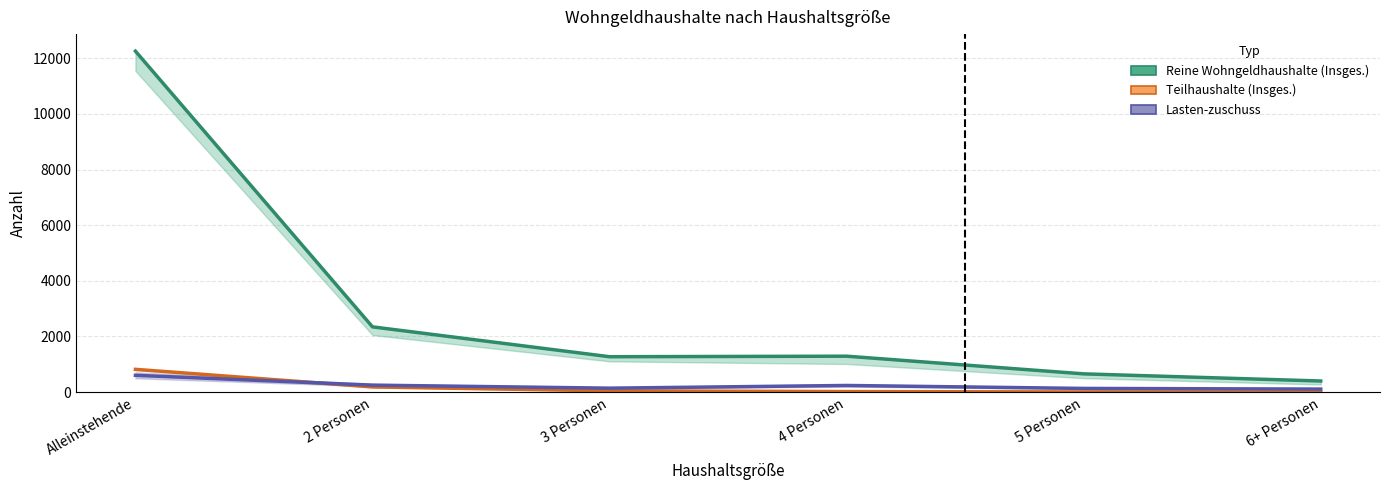

What is the maximum value for Miet-zuschuss (Teilhaushalte)?

817